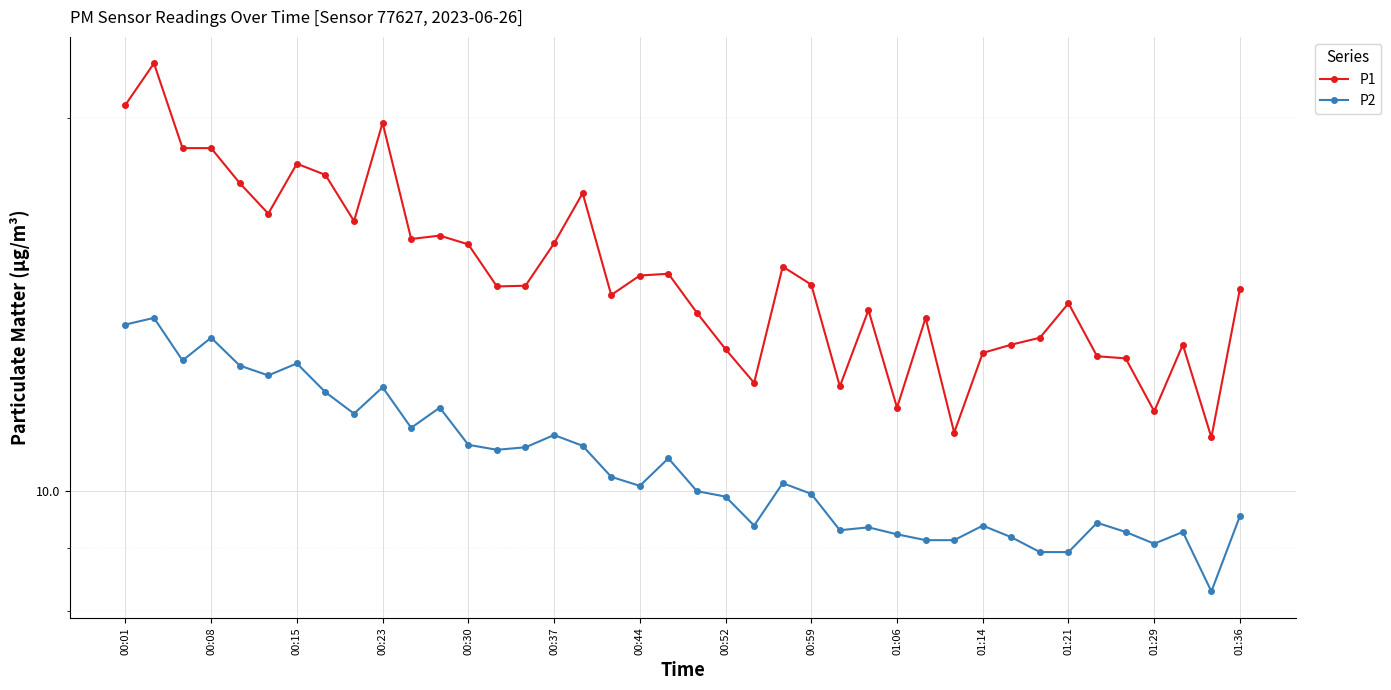

Is this an area chart (filled region under the line)?

No